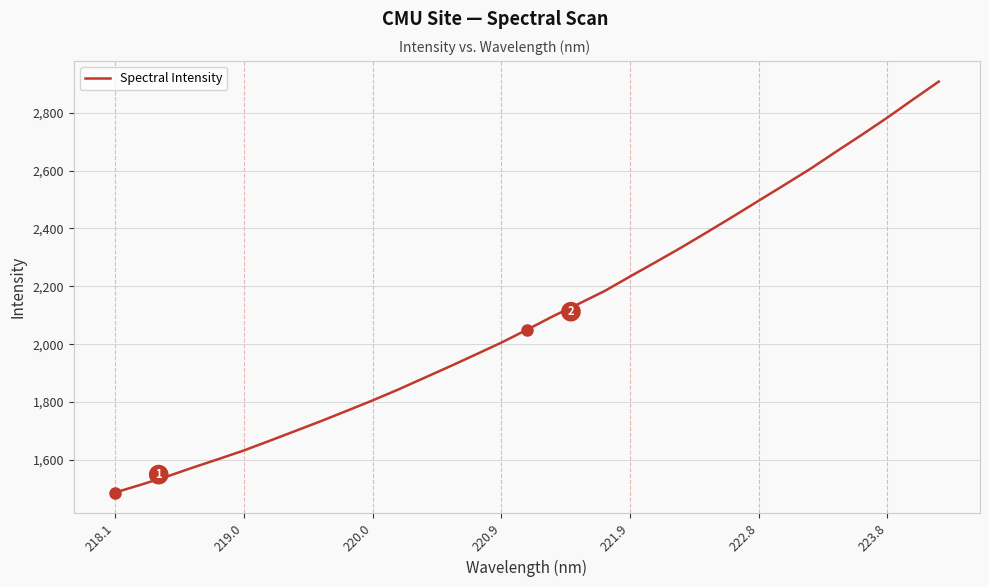

What is the smallest value displayed?

1487.3